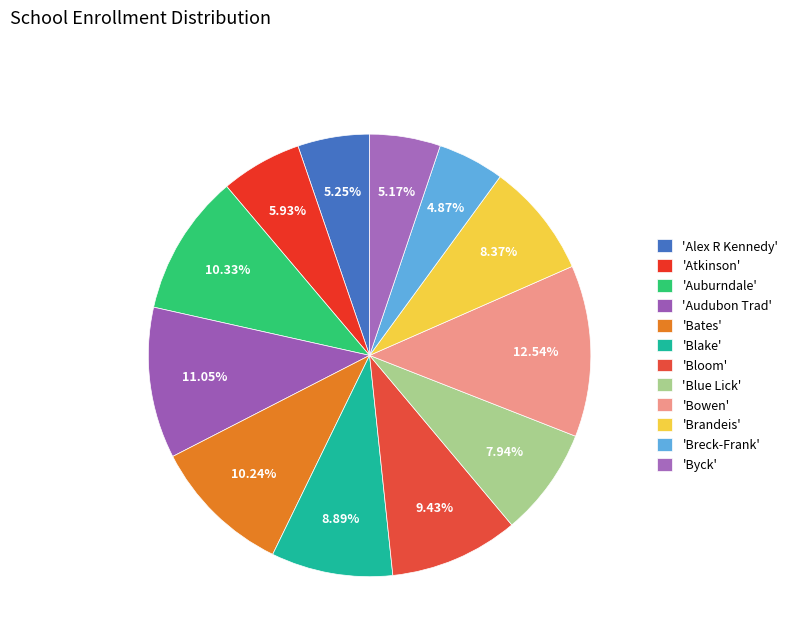

To the nearest percent, what is the average slice percentage?

8%